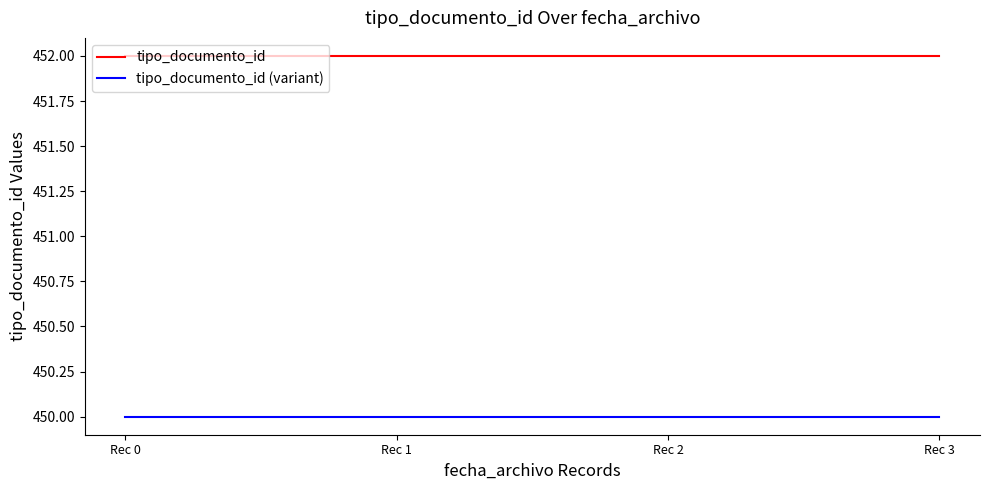

Is it true that tipo_documento_id equals 782 at Rec 2?

False